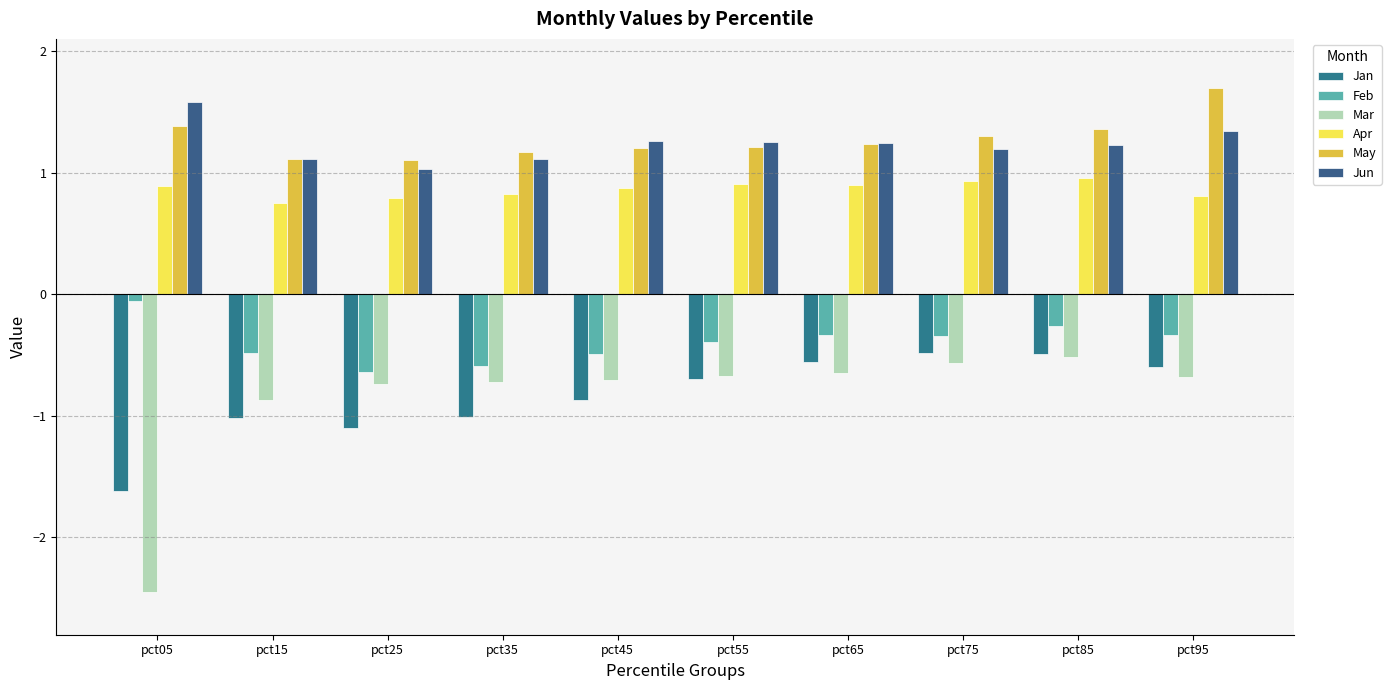

How many groups of bars are there?

10